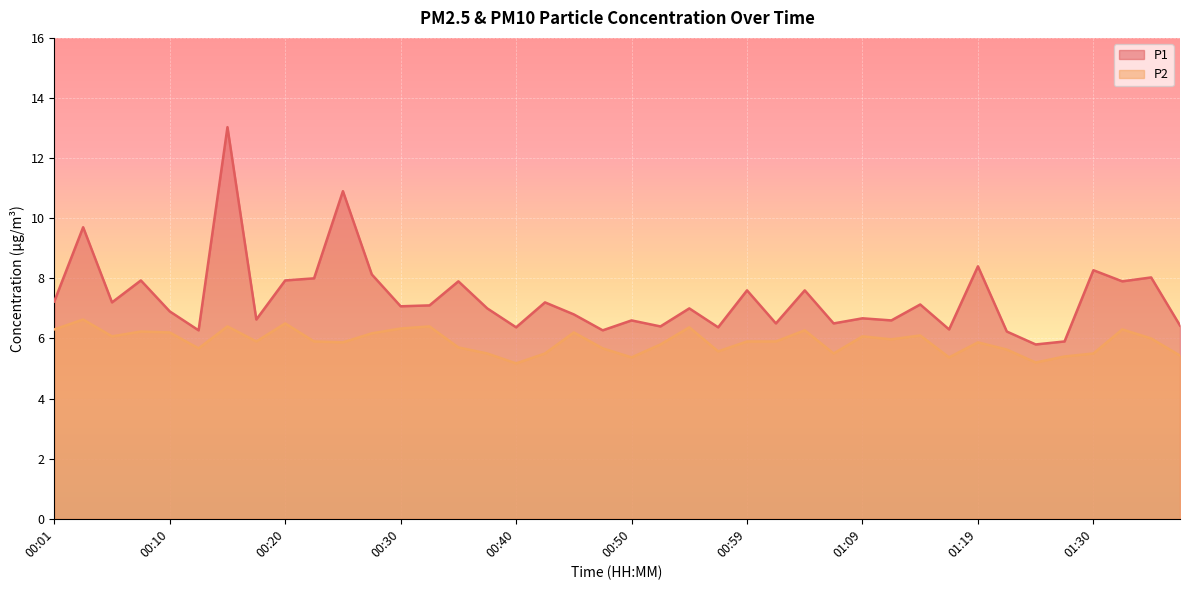

What is the sum of all P2 values?

235.8